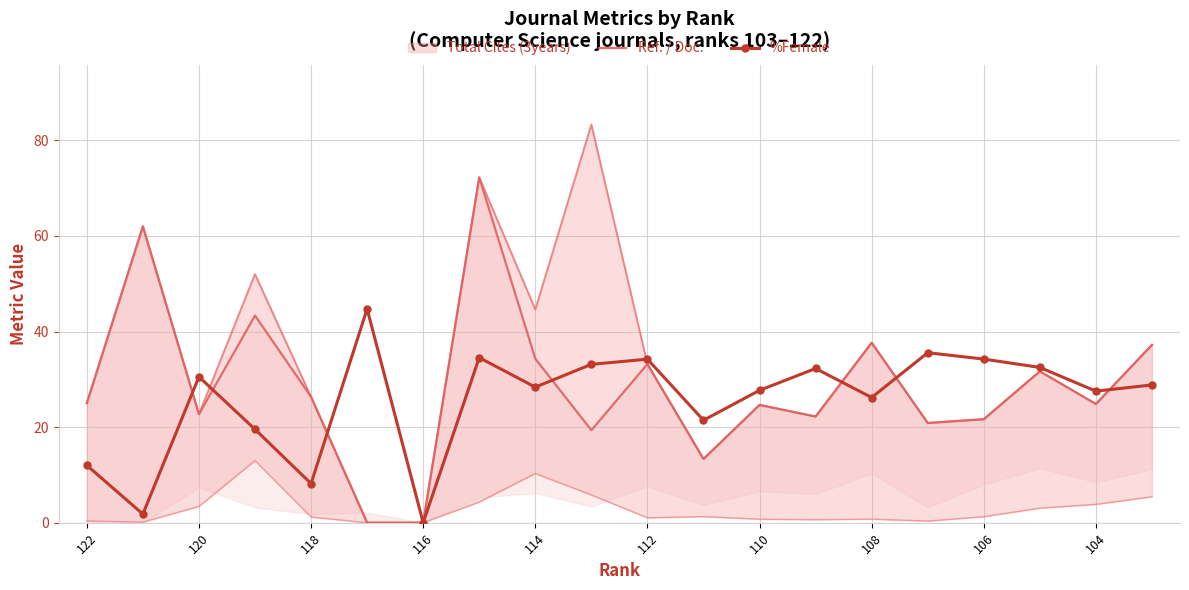

How many data points in Ref. / Doc. are above 25?

9